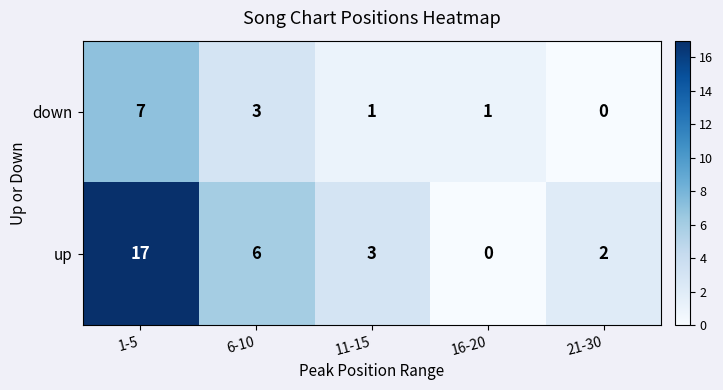

Between 11-15 and 16-20, which series saw the biggest shift?

up